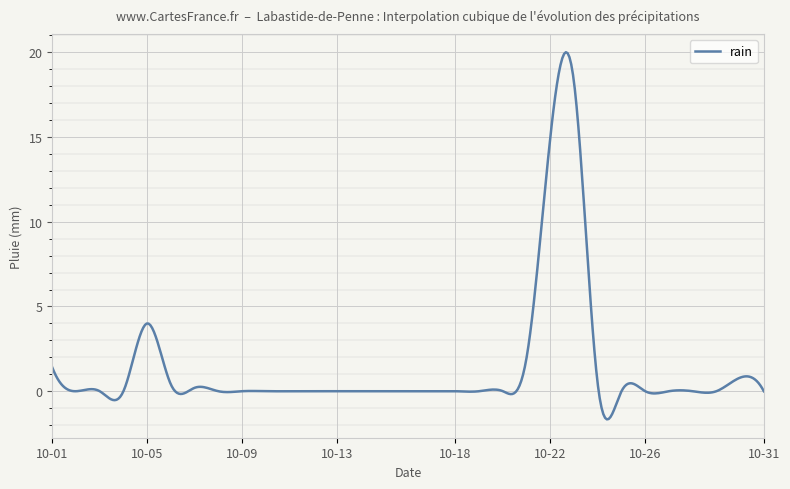

What is the difference between the maximum and minimum values?

21.7